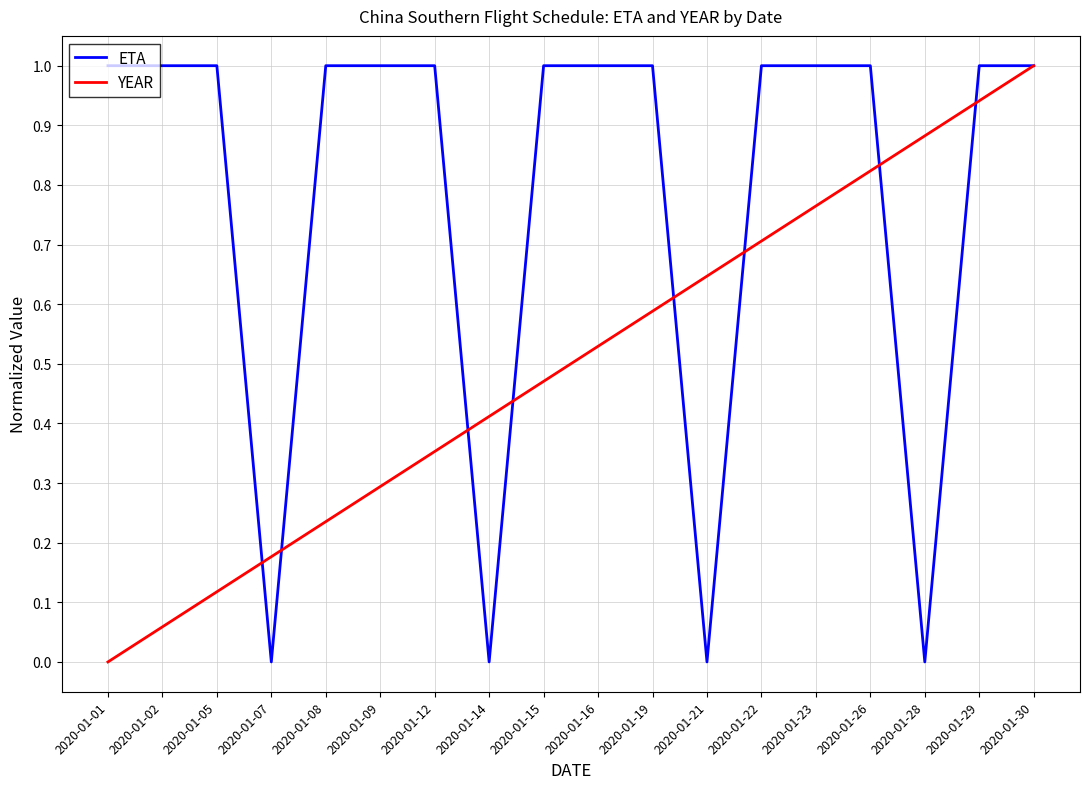

Rank the categories by YEAR value from lowest to highest.

2020-01-01, 2020-01-02, 2020-01-05, 2020-01-07, 2020-01-08, 2020-01-09, 2020-01-12, 2020-01-14, 2020-01-15, 2020-01-16, 2020-01-19, 2020-01-21, 2020-01-22, 2020-01-23, 2020-01-26, 2020-01-28, 2020-01-29, 2020-01-30